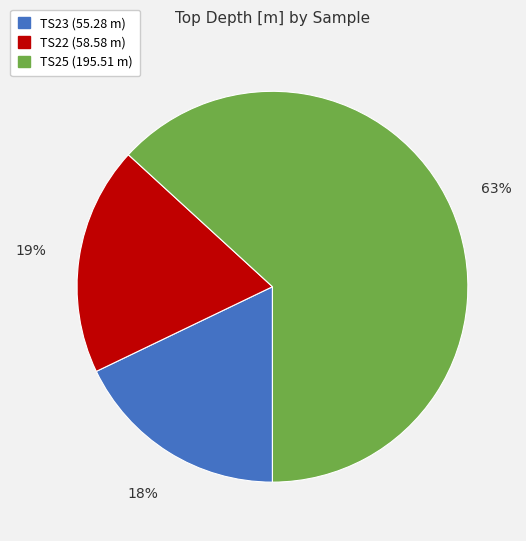

Does any single category account for the majority?

Yes